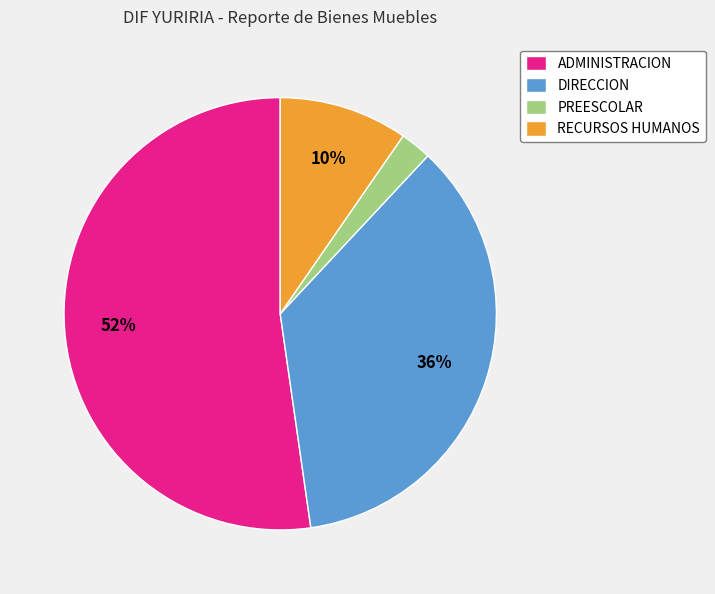

Is ADMINISTRACION the majority of the pie?

Yes